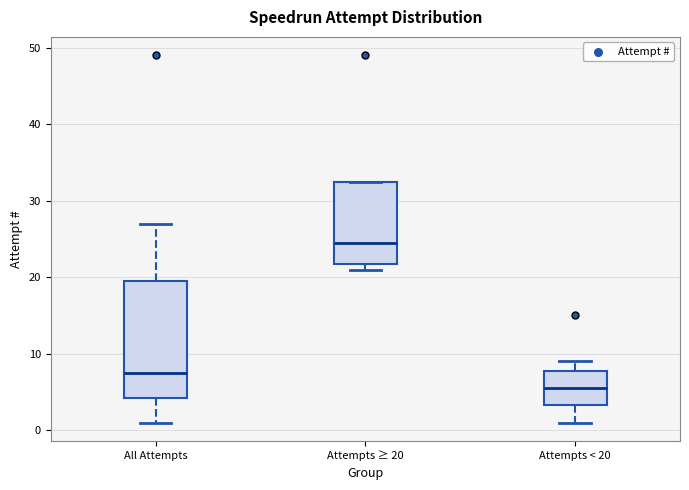

Where does the median line of the box for Attempts < 20 sit on the y-axis? The values are not printed on the chart, so give them approximately, as read against the axis.

6